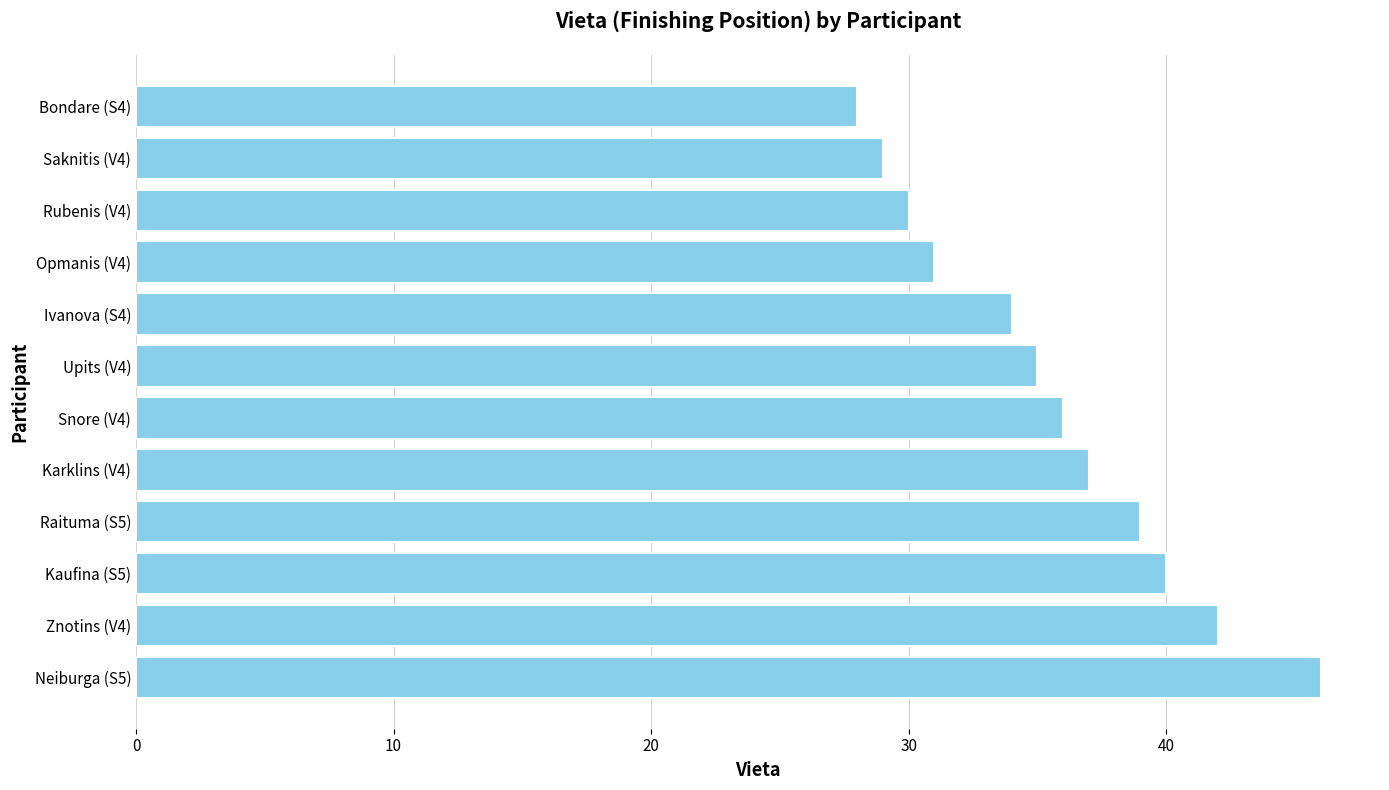

Reading top to bottom, what are all the values shown in this chart?

28	29	30	31	34	35	36	37	39	40	42	46